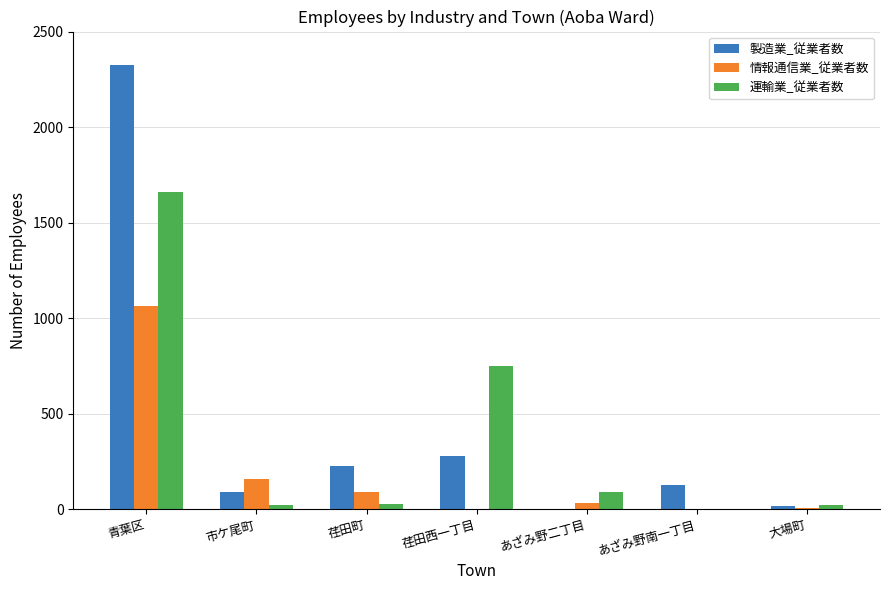

What is the sum of all 製造業_従業者数 values?

3064